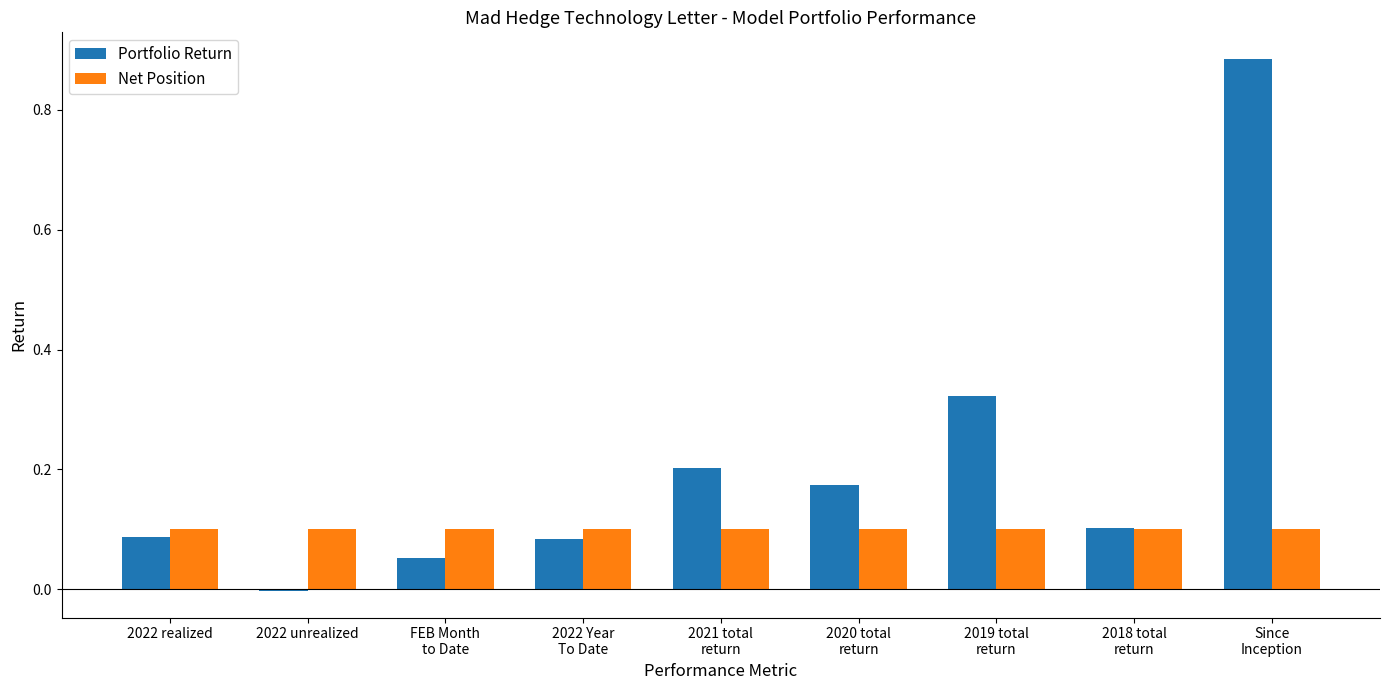

What is the sum of all Portfolio Return values?

1.9